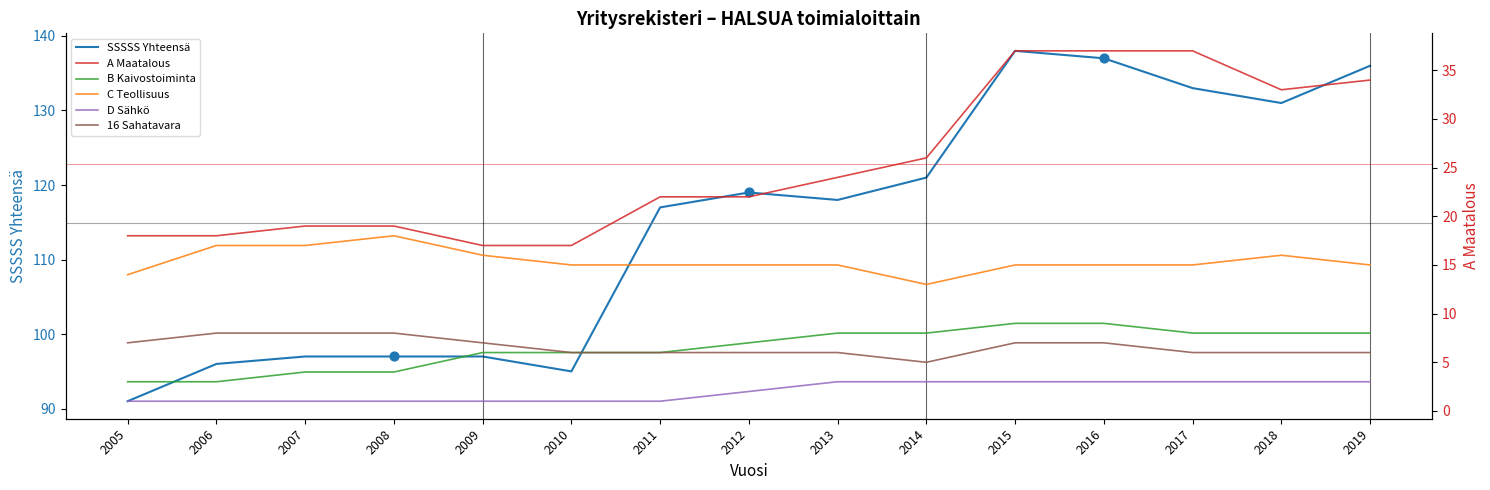

Which series has the widest spread of Y values?

SSSSS Yhteensä